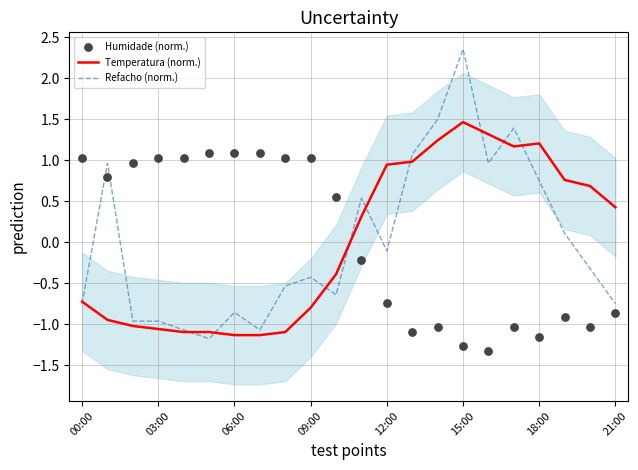

Which series has the largest total across all categories?

Temperatura (norm.)